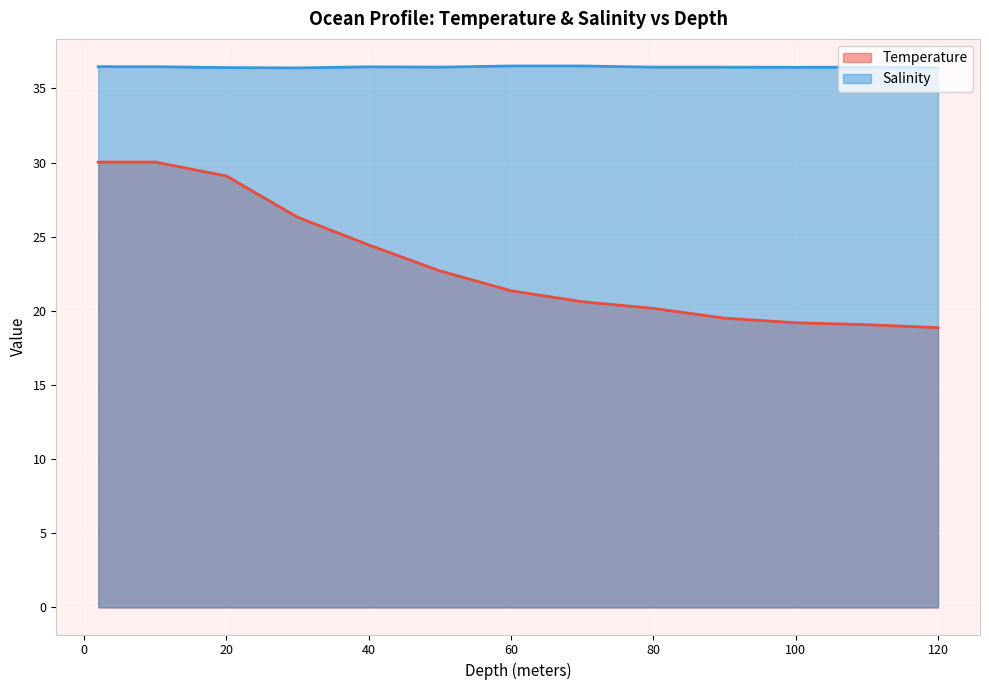

How many lines are shown in the chart?

2